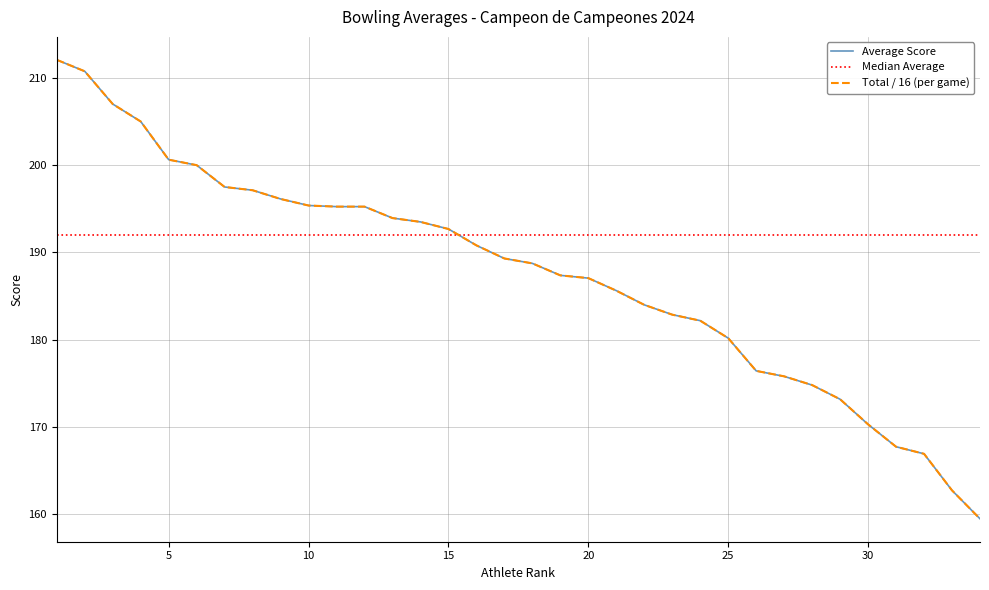

Which series has the largest total across all categories?

Median Average